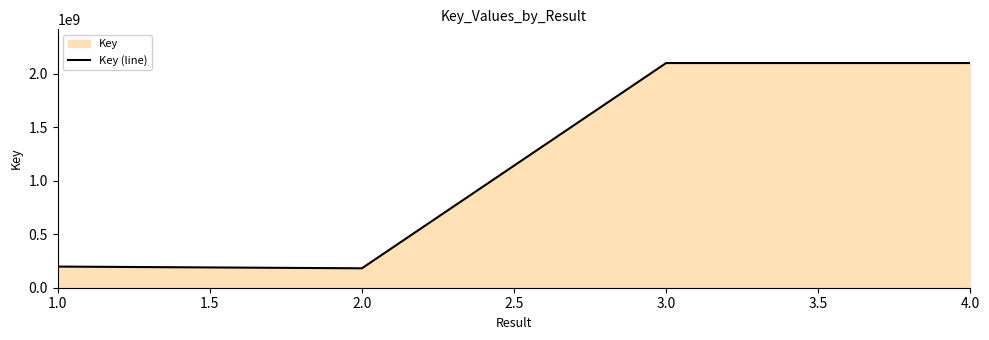

How many points are higher than both their immediate neighbors (excluding endpoints)?

1